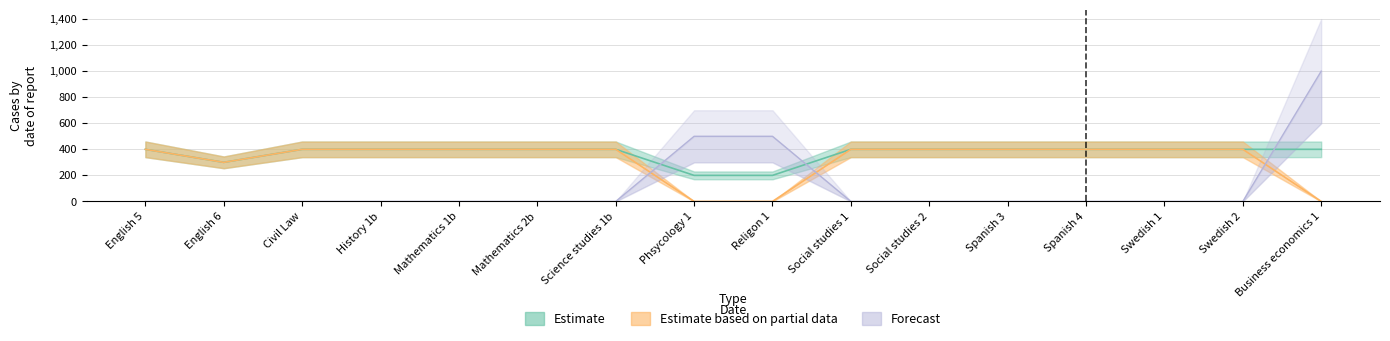

True or false: Forecast has more than 1 interior local peaks.

False